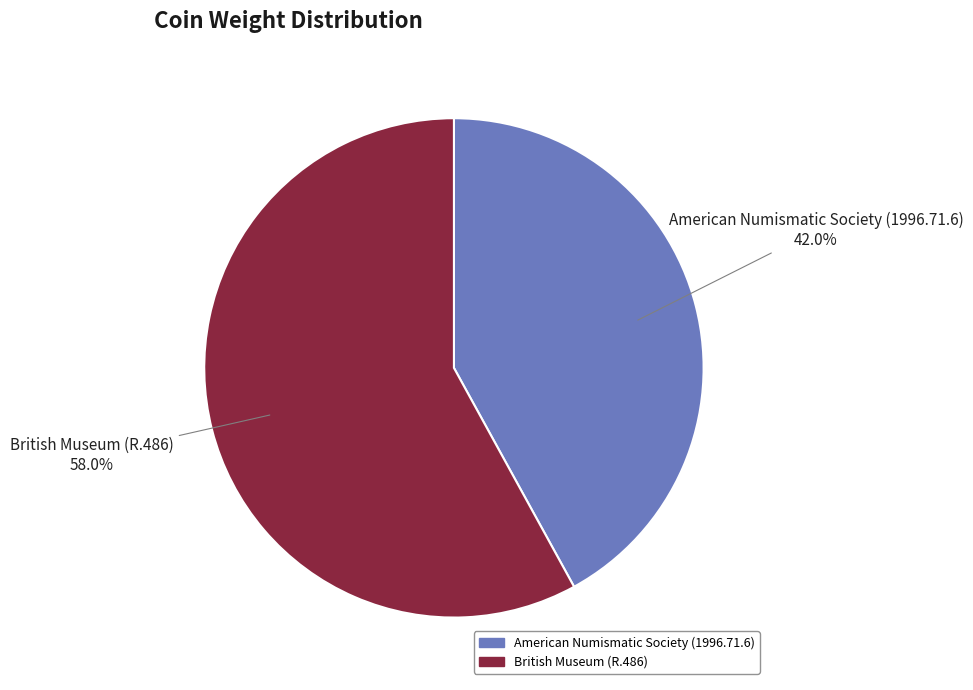

To the nearest percent, what percentage of the pie is British Museum (R.486)?

58%